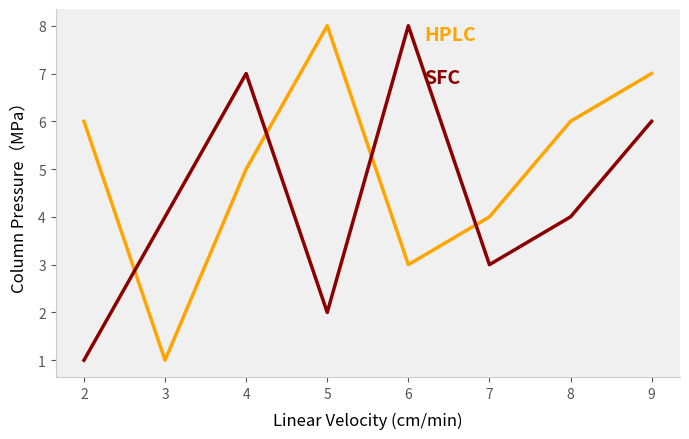

What is the maximum value shown in the chart?

8